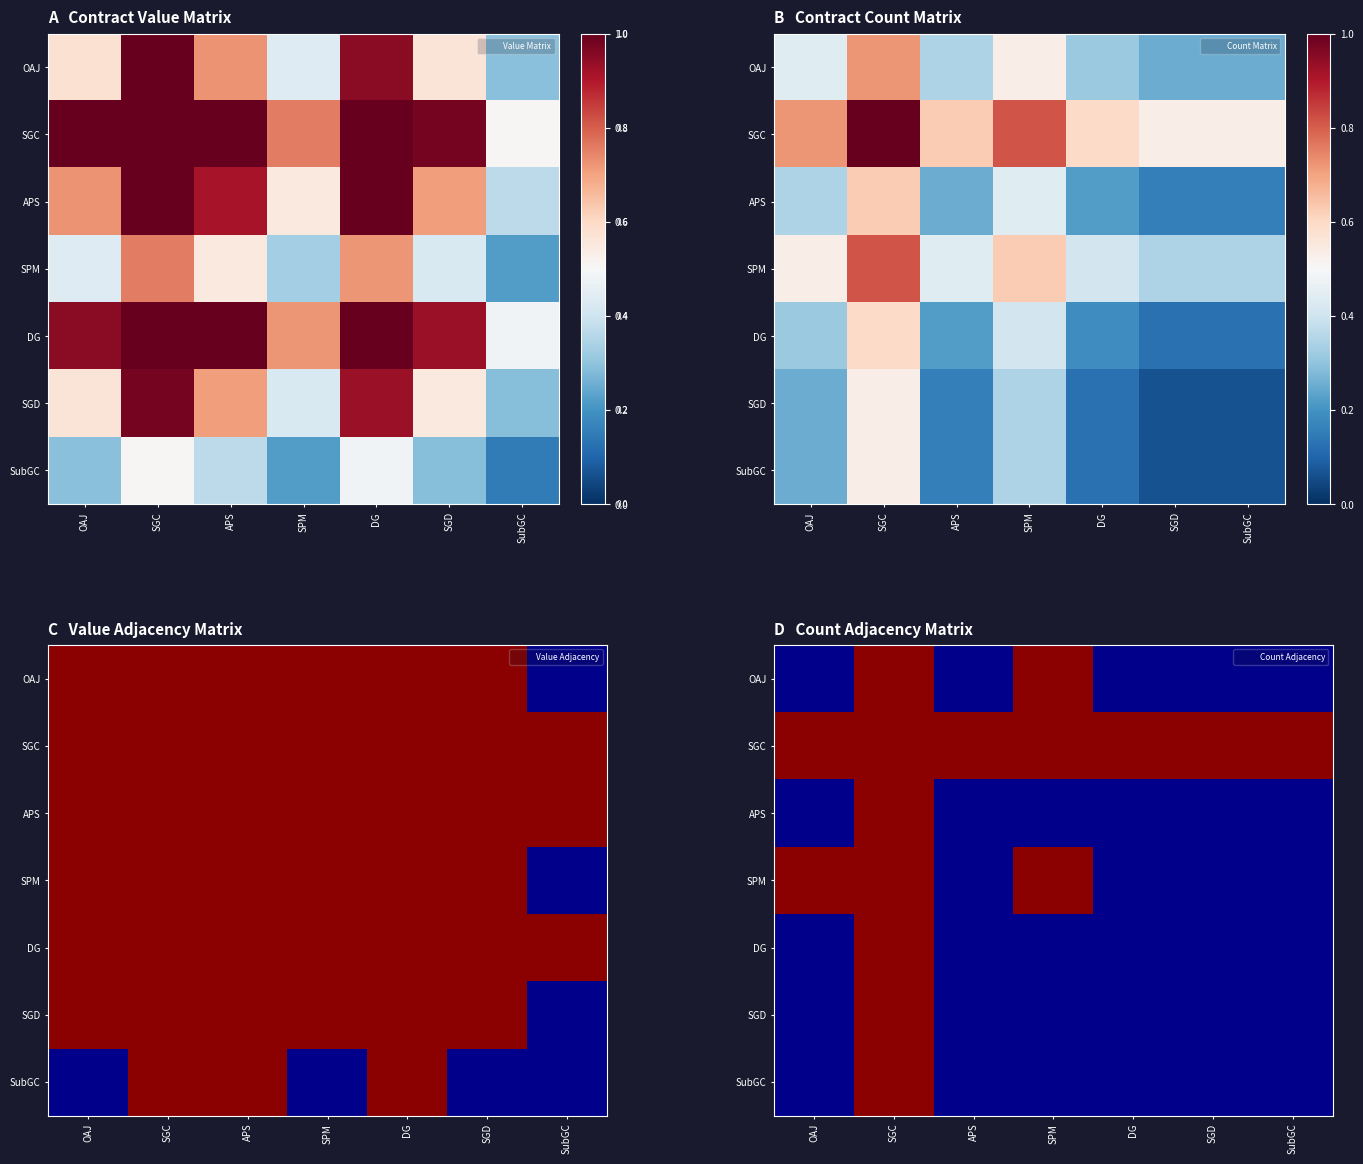

What is the spread (max minus min) of values at SPM?

1